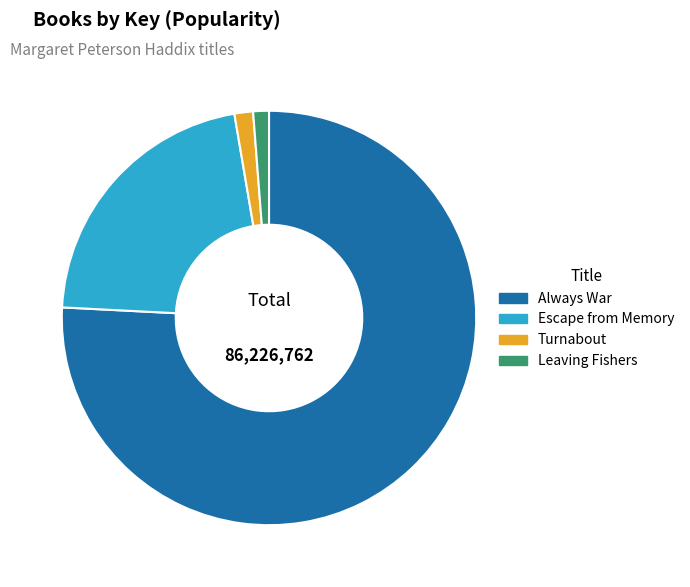

Combined, do Always War and Leaving Fishers account for over 50%?

Yes